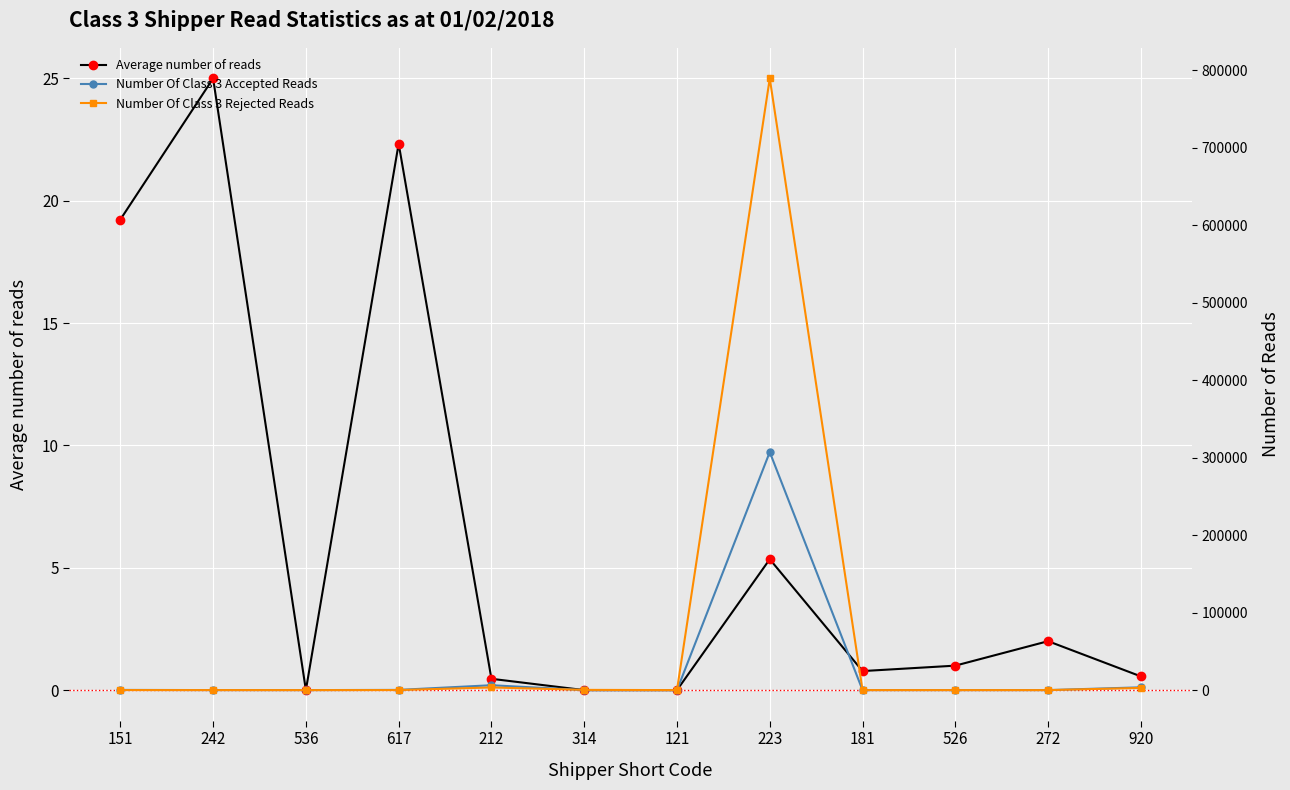

Where do Number Of Class 3 Rejected Reads and Average number of reads first cross each other?

181 and 526